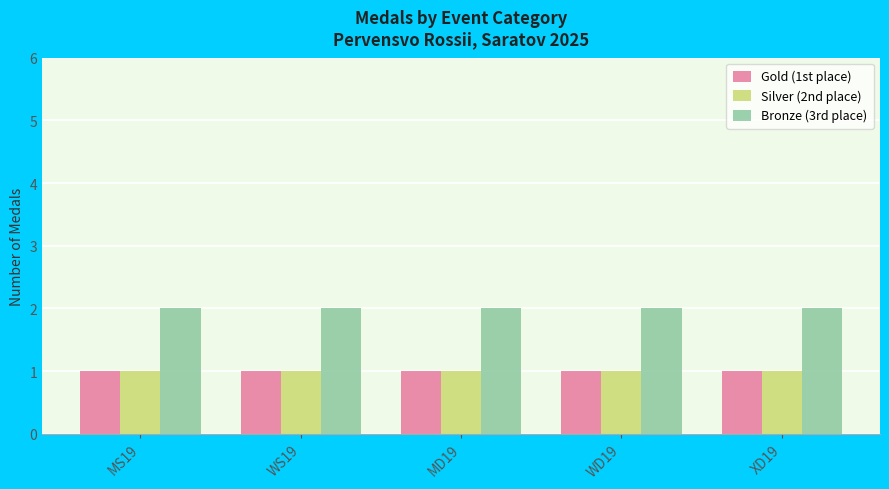

What is the sum of the Bronze (3rd place) values at WS19 and MD19?

4